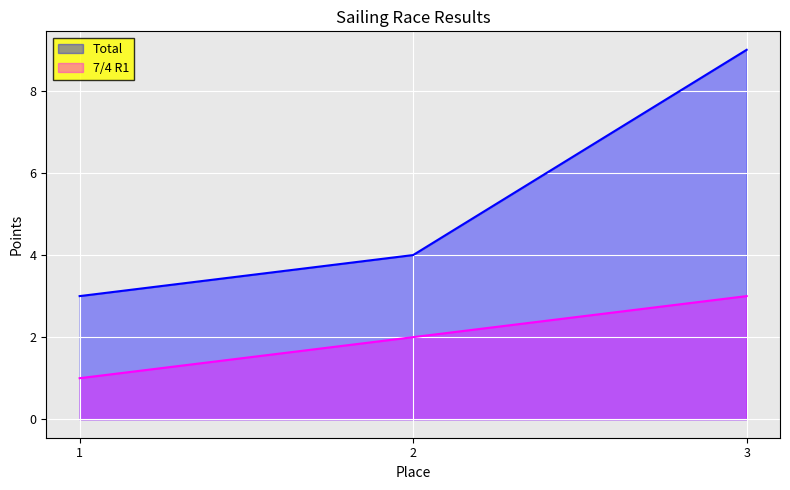

Which series has the widest spread of values?

Total